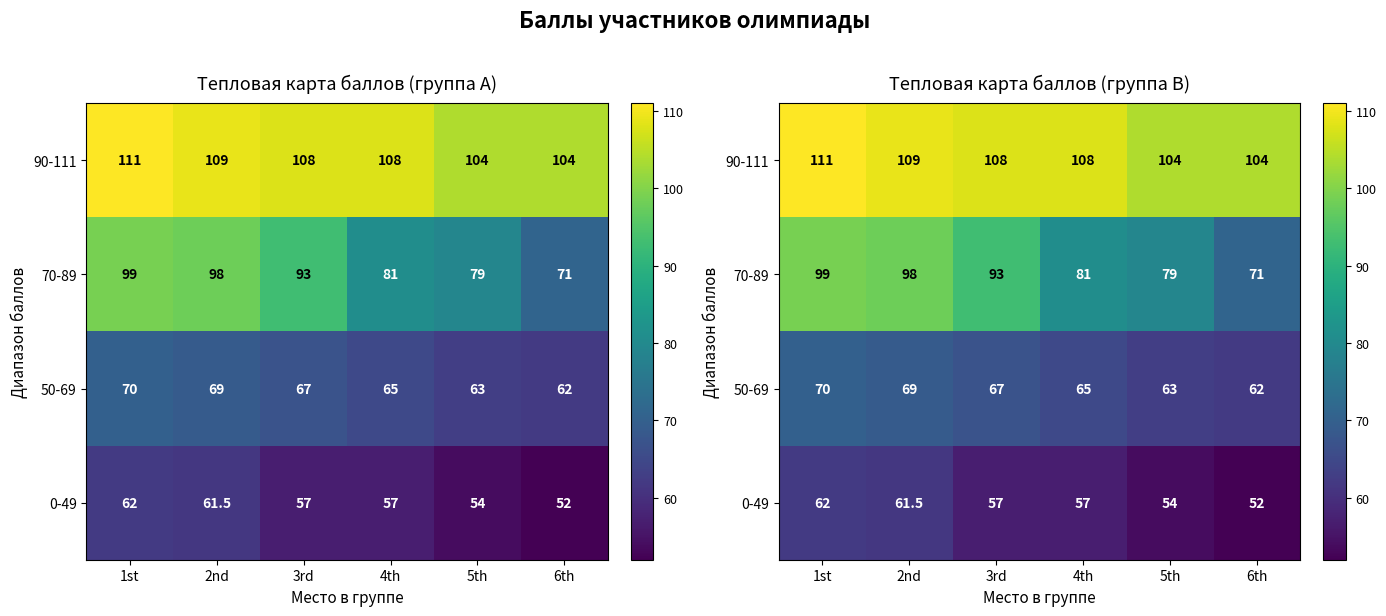

Where does the 70-89 series first go above 93?

1st